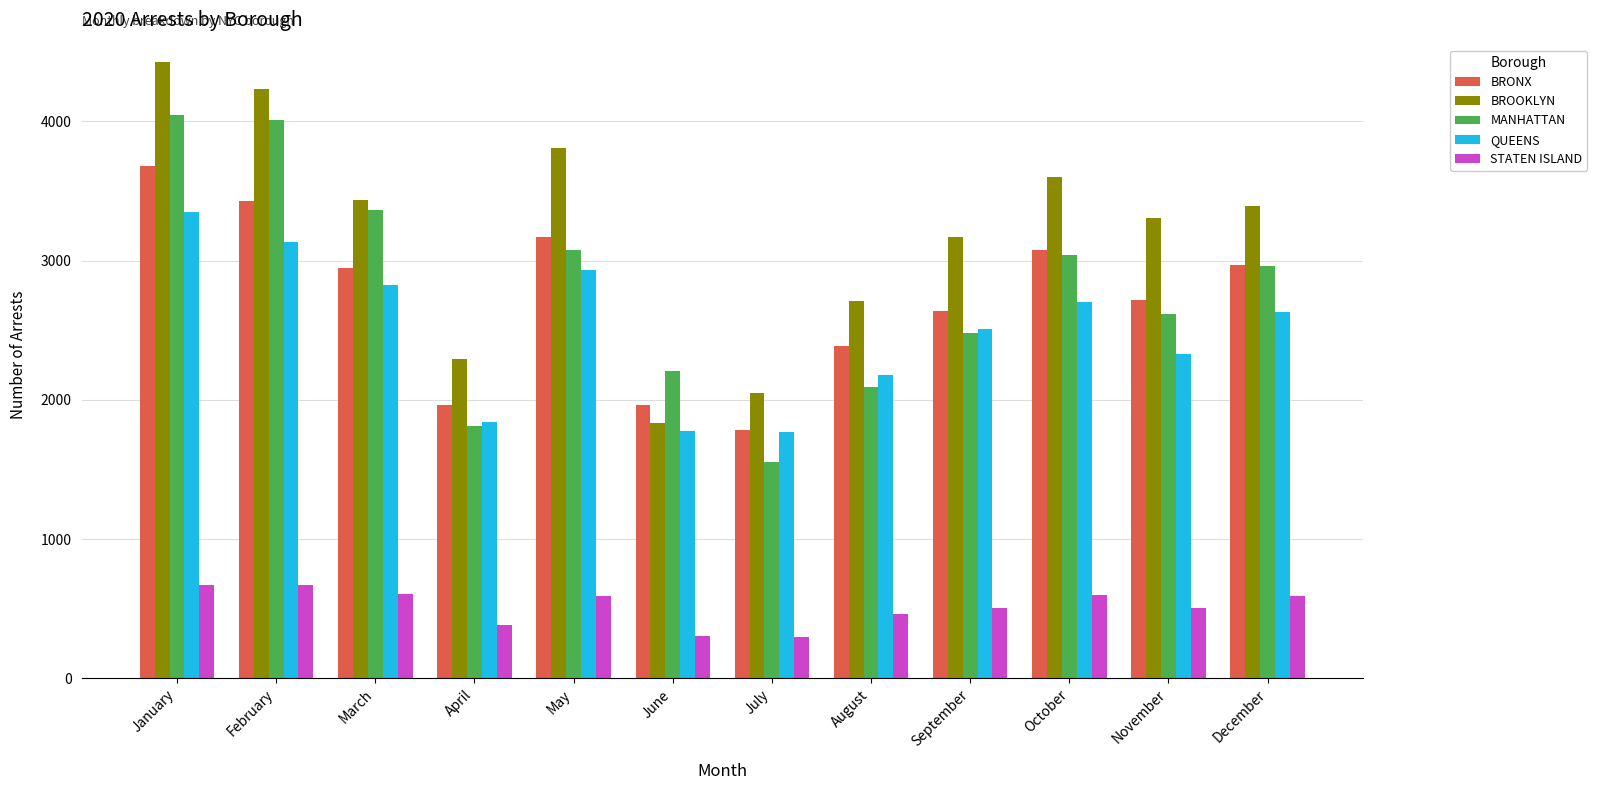

What is the difference between the highest and lowest values at April?

1904